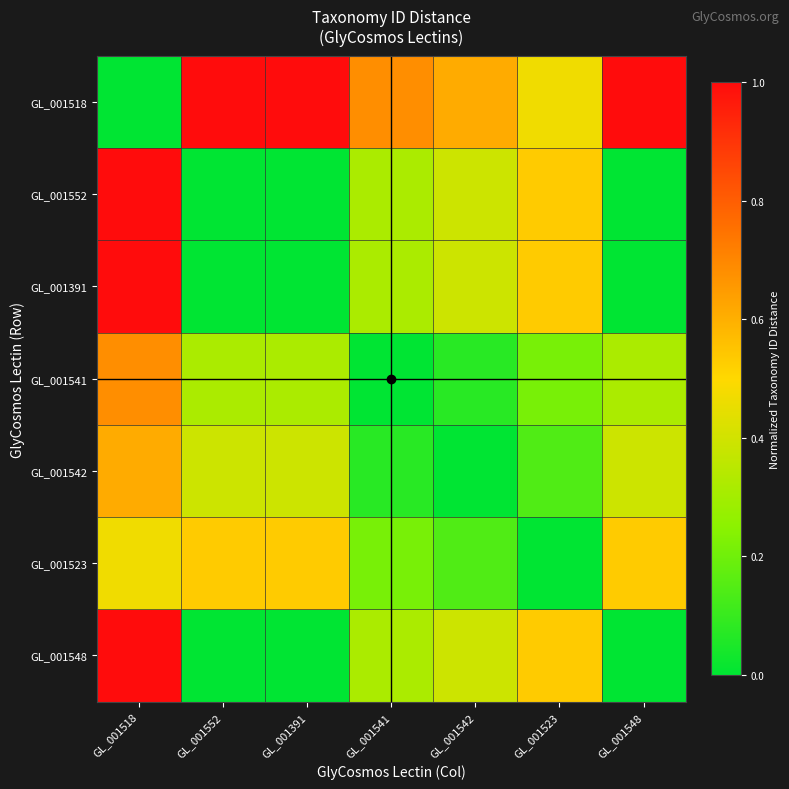

Which series has the largest range (max minus min)?

GL_001518